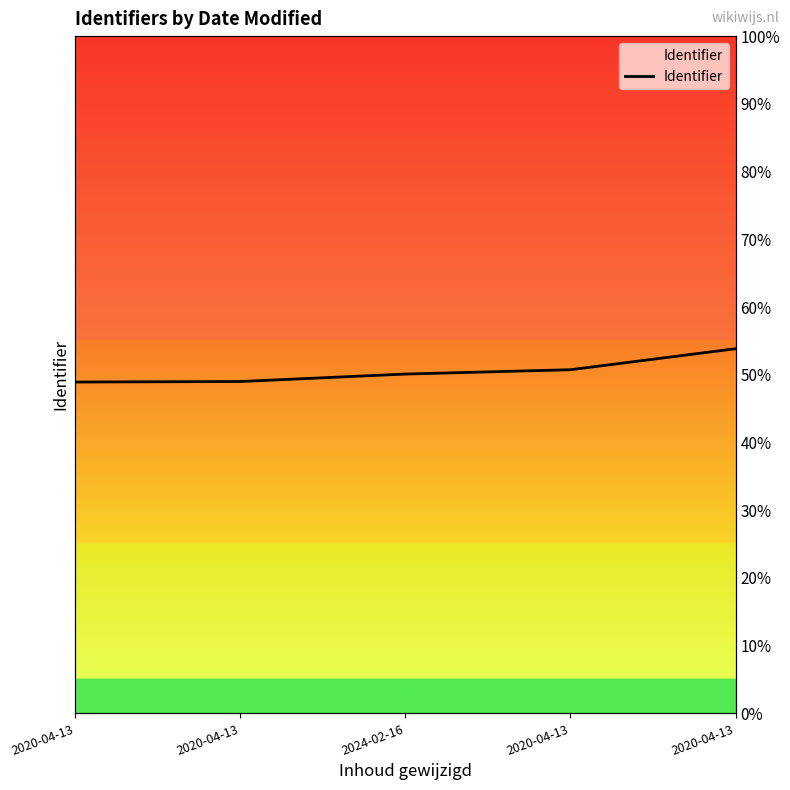

List the labels in order of value, smallest first.

2020-04-13, 2020-04-13, 2024-02-16, 2020-04-13, 2020-04-13